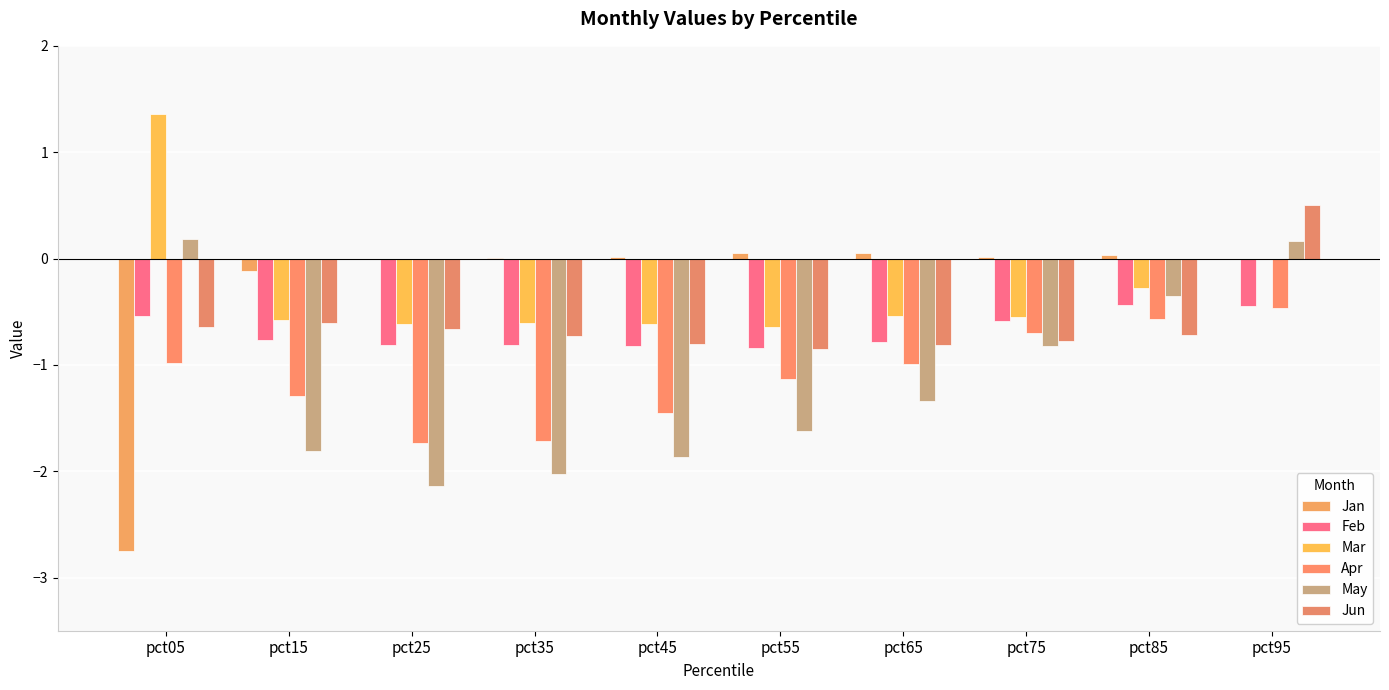

Which series has the largest range (max minus min)?

Jan